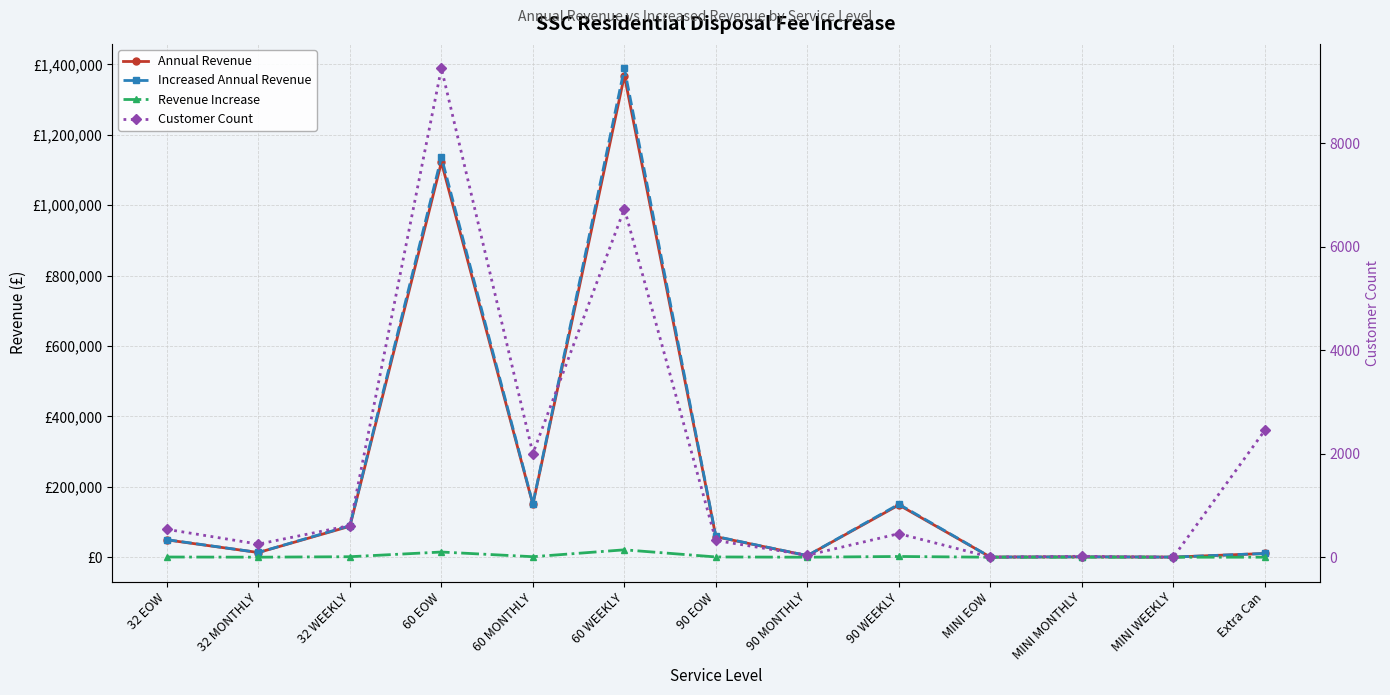

Rank the series at 60 MONTHLY from lowest to highest value.

Revenue Increase, Customer Count, Annual Revenue, Increased Annual Revenue